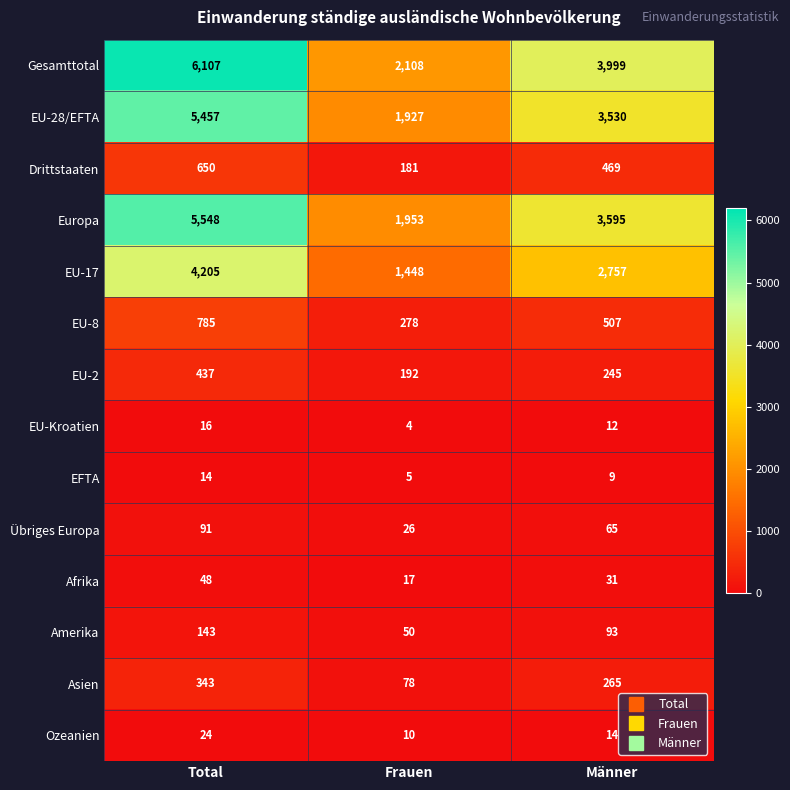

What is the difference between the Drittstaaten values at Frauen and Total?

469